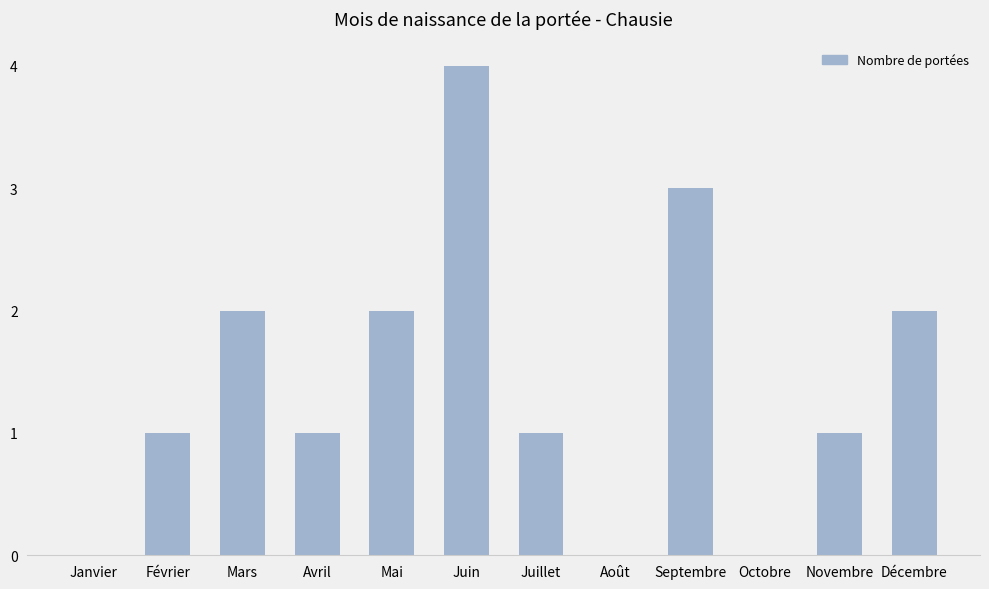

Which category has the highest value across all series?

Juin